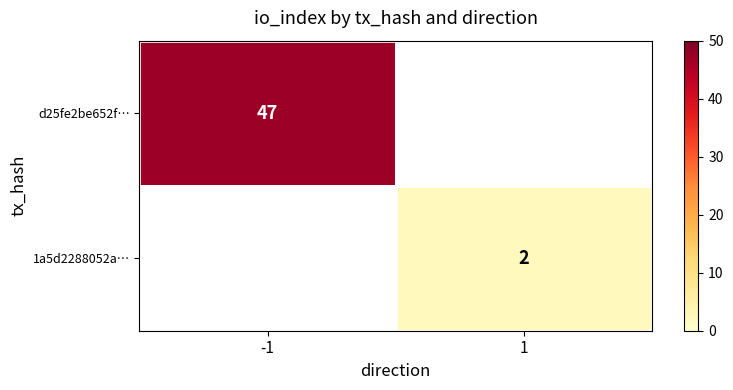

Is it true that 1a5d2288052a… equals 2 at 1?

True